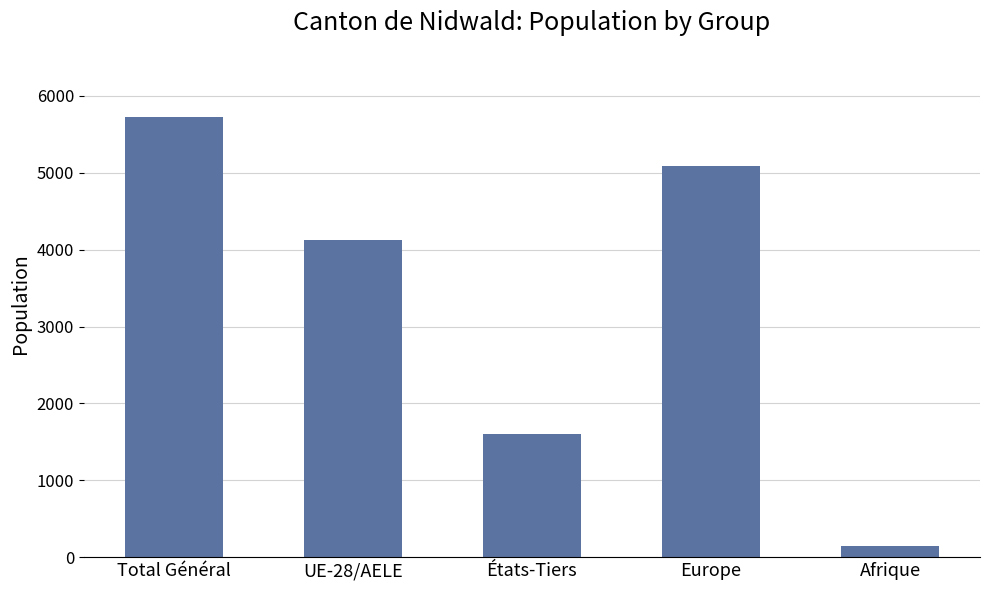

Is it true that the value at UE-28/AELE is 4131?

True